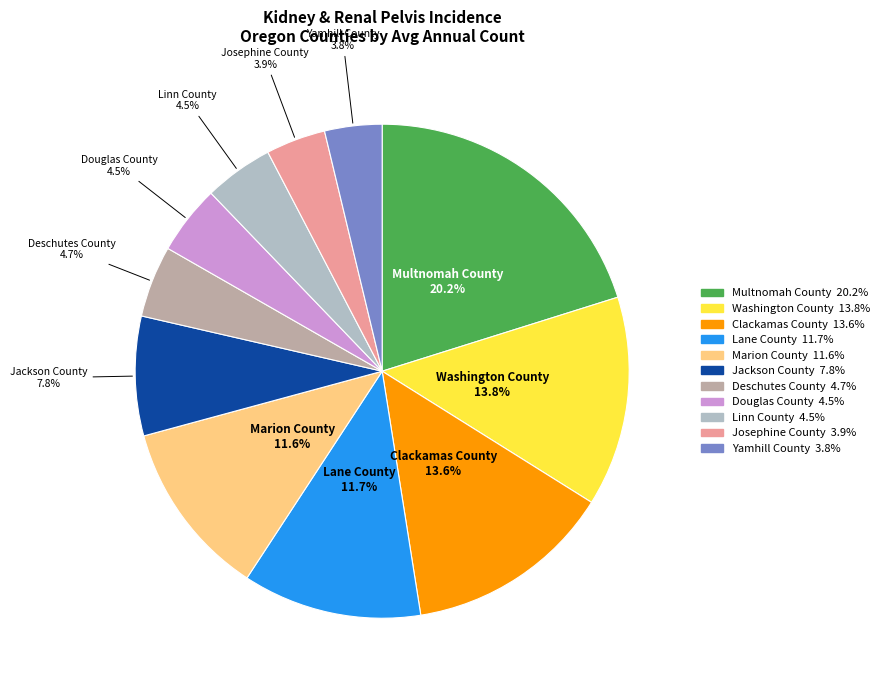

To the nearest percent, what portion does Lane County represent?

12%